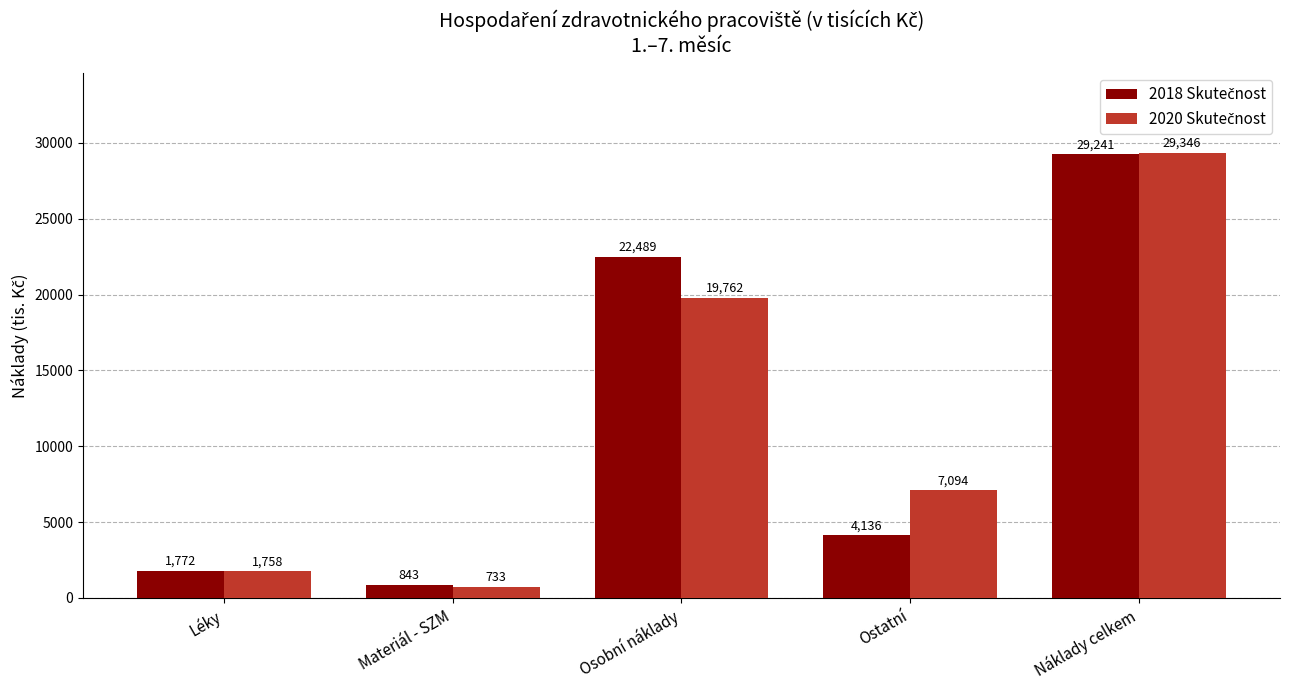

What is the maximum value shown in the chart?

29345.9